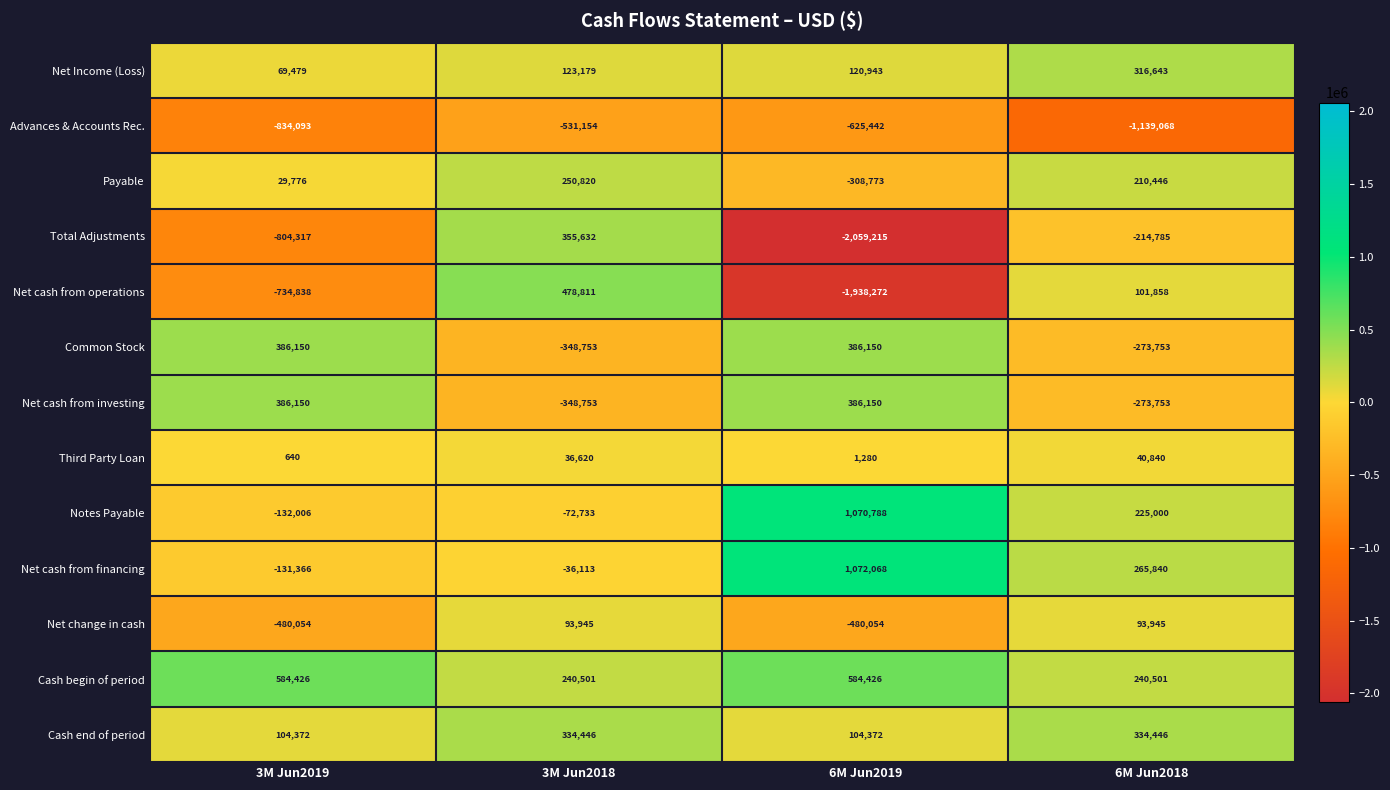

How many Net cash from operations values are between -734838 and 478811?

3